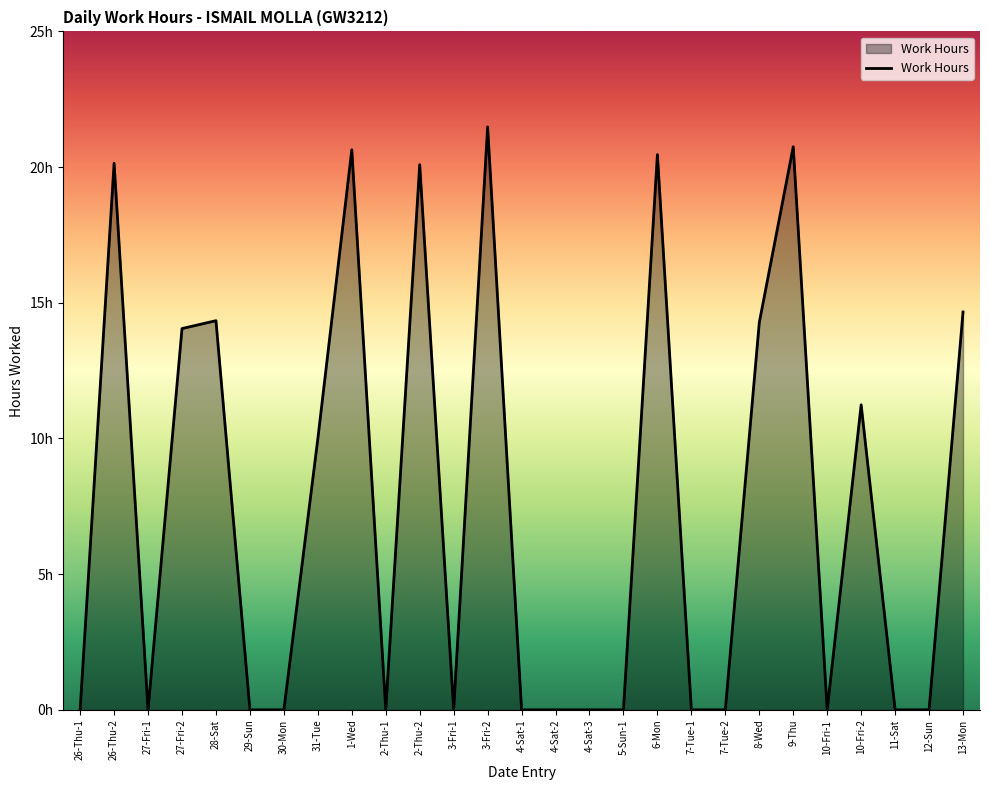

Which label corresponds to the largest value in the chart?

3-Fri-2